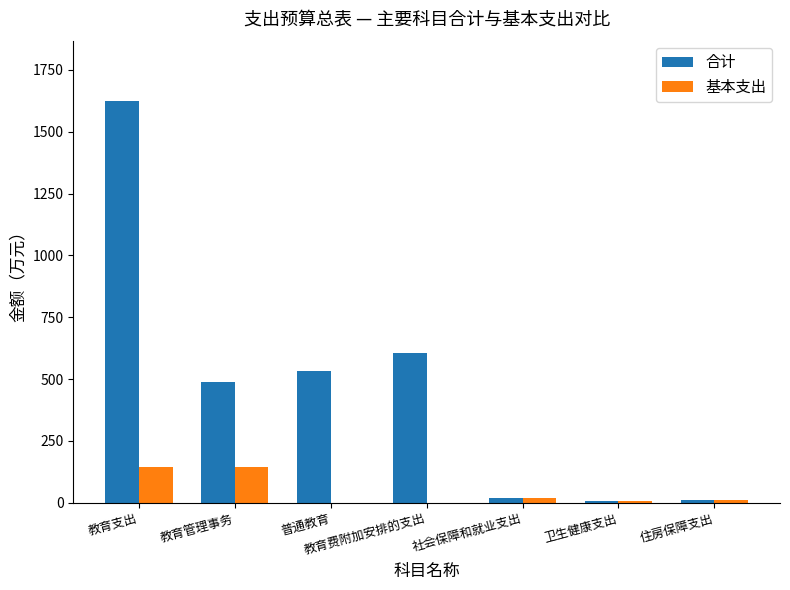

What is the sum of the 基本支出 values at 教育费附加安排的支出 and 教育支出?

143.5